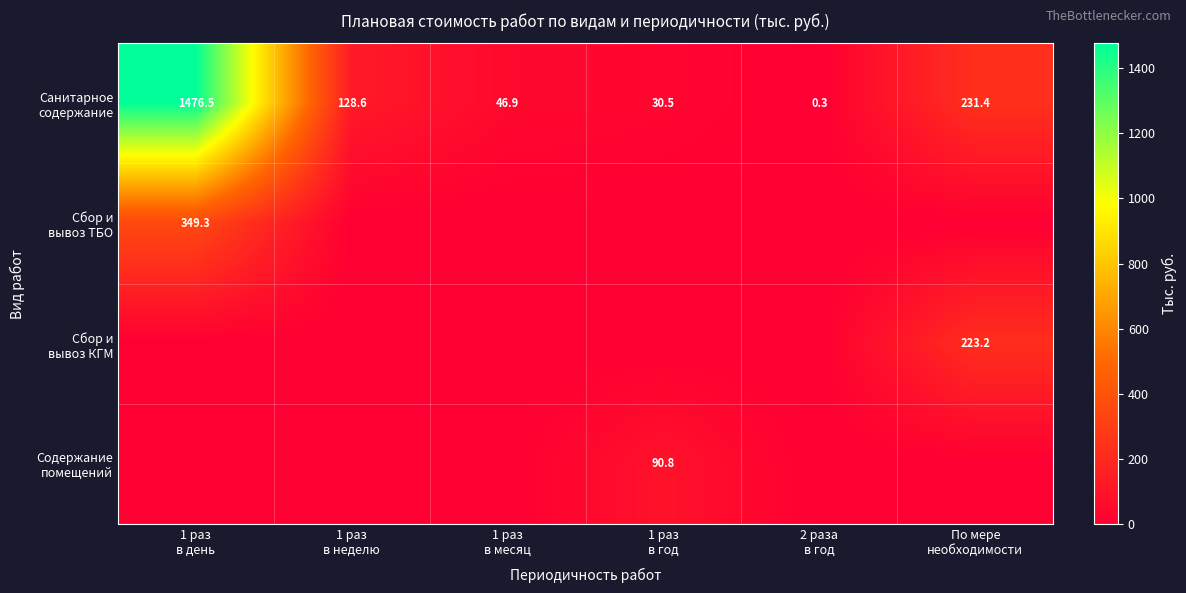

True or false: Сбор и вывоз КГМ has a value of 115.5 at 1 раз в год.

False